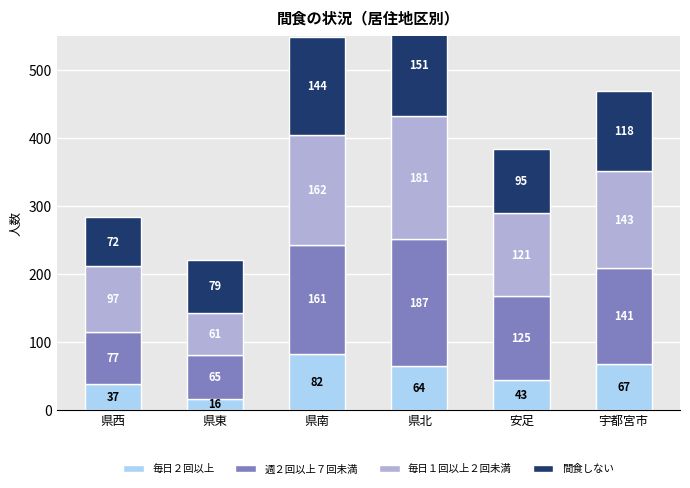

What is the difference between the 毎日２回以上 values at 県東 and 宇都宮市?

51